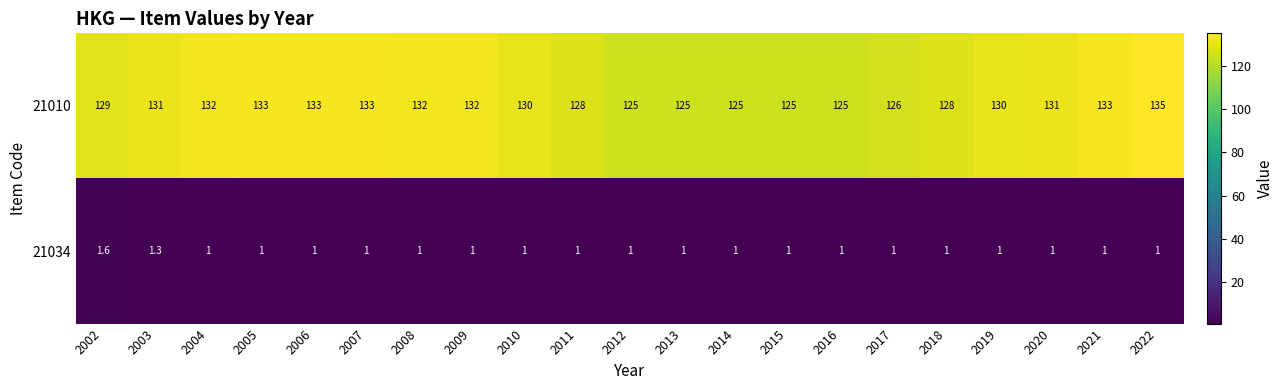

What is the total value across all series at 2013?

126.0